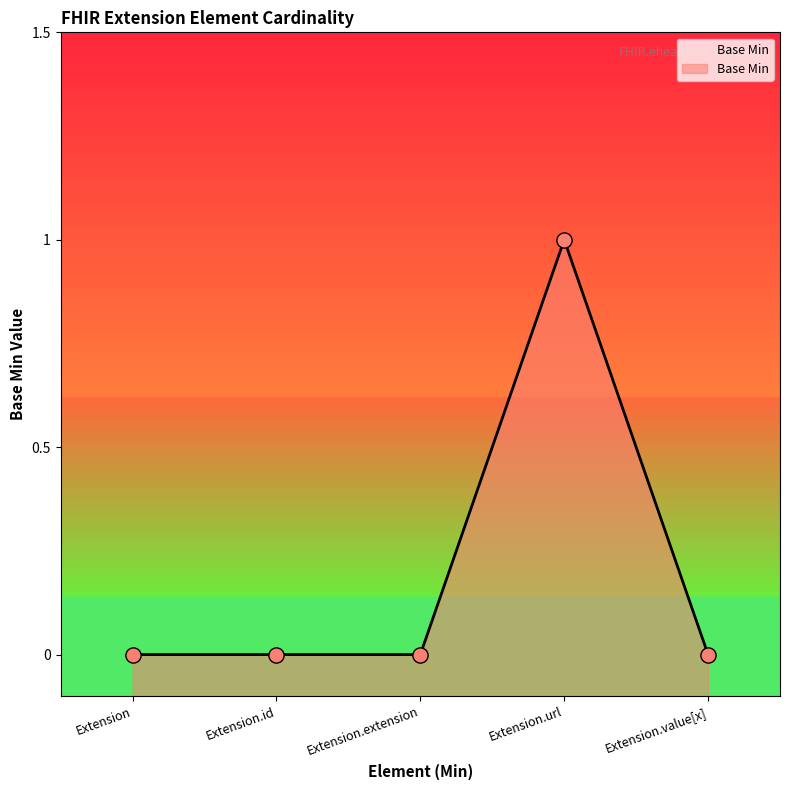

What is the change in value from Extension.url to Extension.value[x]?

-1